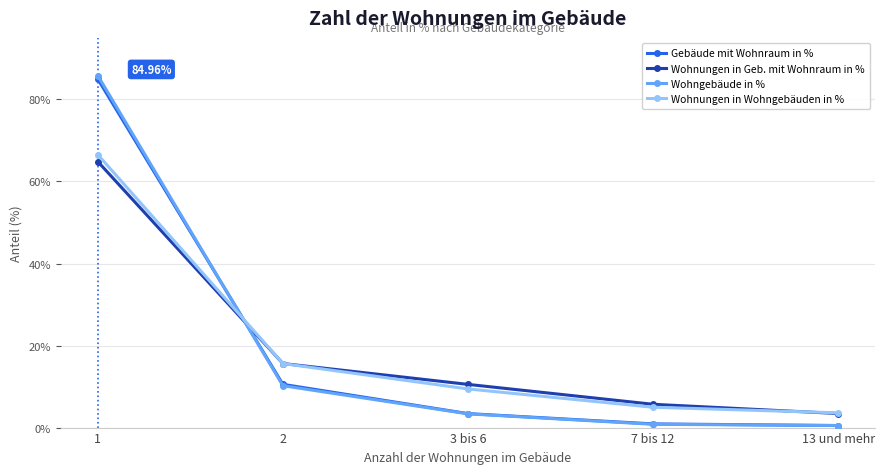

What is the smallest value displayed?

0.5